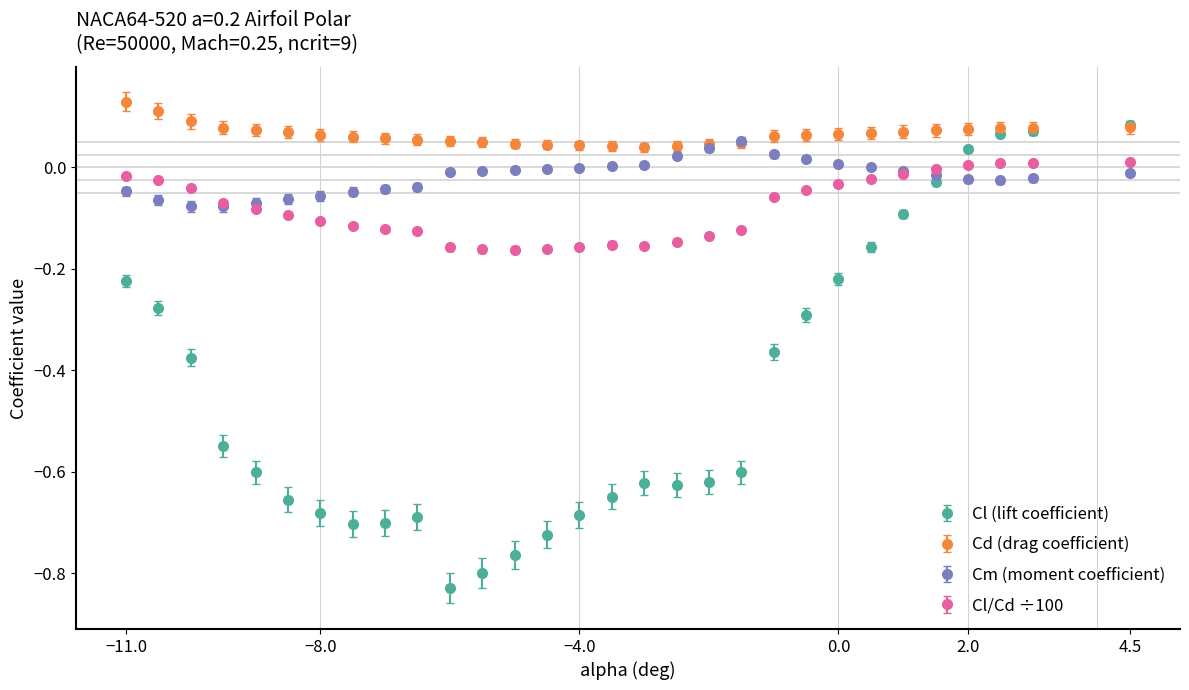

Which series has the largest total across all categories?

Cd (drag coefficient)